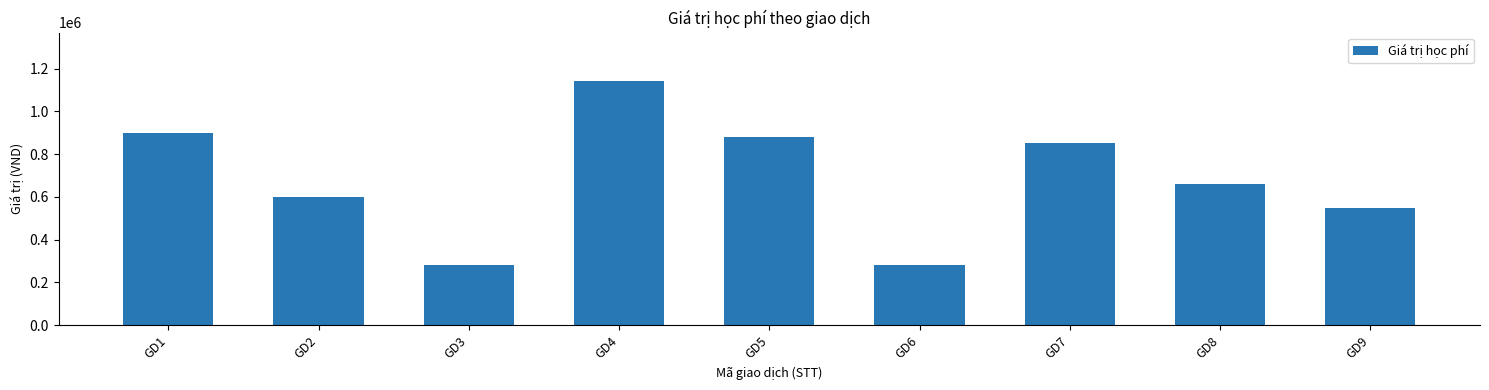

The value at GD4 is 1140000. True or false?

True